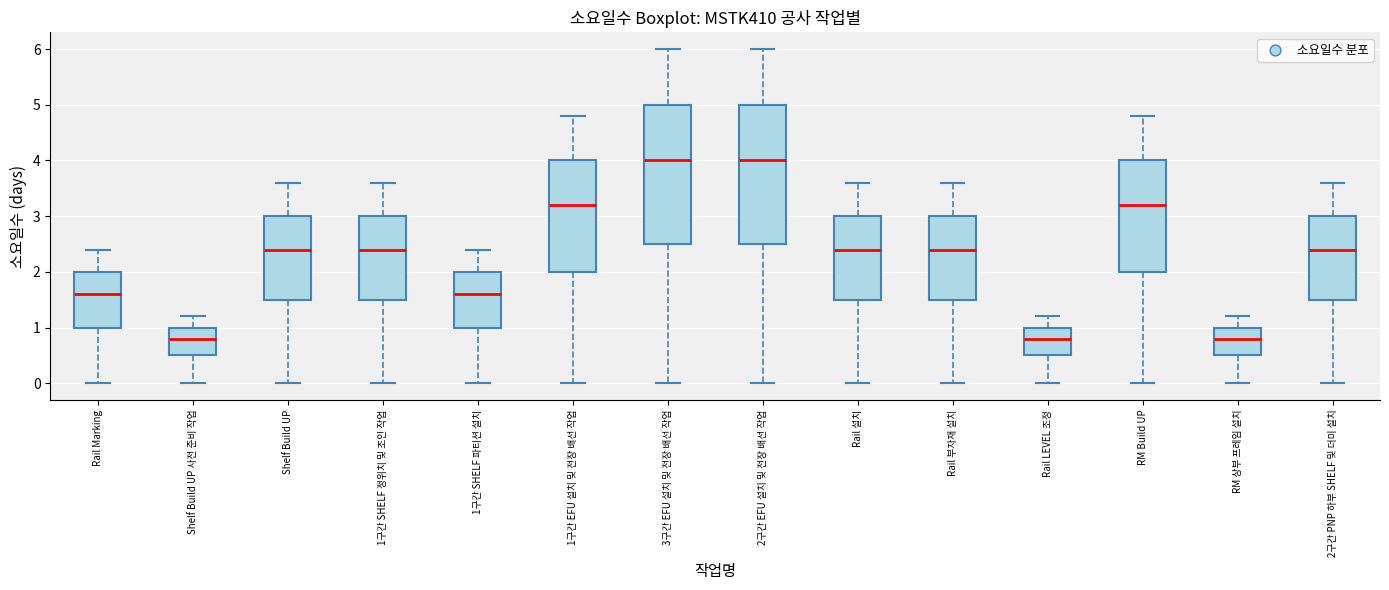

Reading left to right, transcribe this box plot: for each box, give where its median line is, the range the box spans, and where its two whiskers end, as read against the y-axis. The values are not printed on the chart, so give them approximately, as read against the axis.

Rail Marking: median 1.6, box 1.0 to 2.0, whiskers 0.0 to 2.4
Shelf Build UP 사전 준비 작업: median 0.8, box 0.5 to 1.0, whiskers 0.0 to 1.2
Shelf Build UP: median 2.4, box 1.5 to 3.0, whiskers 0.0 to 3.6
1구간 SHELF 정위치 및 조인 작업: median 2.4, box 1.5 to 3.0, whiskers 0.0 to 3.6
1구간 SHELF 파티션 설치: median 1.6, box 1.0 to 2.0, whiskers 0.0 to 2.4
1구간 EFU 설치 및 전장 배선 작업: median 3.2, box 2.0 to 4.0, whiskers 0.0 to 4.8
3구간 EFU 설치 및 전장 배선 작업: median 4.0, box 2.5 to 5.0, whiskers 0.0 to 6.0
2구간 EFU 설치 및 전장 배선 작업: median 4.0, box 2.5 to 5.0, whiskers 0.0 to 6.0
Rail 설치: median 2.4, box 1.5 to 3.0, whiskers 0.0 to 3.6
Rail 부자재 설치: median 2.4, box 1.5 to 3.0, whiskers 0.0 to 3.6
Rail LEVEL 조정: median 0.8, box 0.5 to 1.0, whiskers 0.0 to 1.2
RM Build UP: median 3.2, box 2.0 to 4.0, whiskers 0.0 to 4.8
RM 상부 프레임 설치: median 0.8, box 0.5 to 1.0, whiskers 0.0 to 1.2
2구간 PNP 하부 SHELF 및 더미 설치: median 2.4, box 1.5 to 3.0, whiskers 0.0 to 3.6